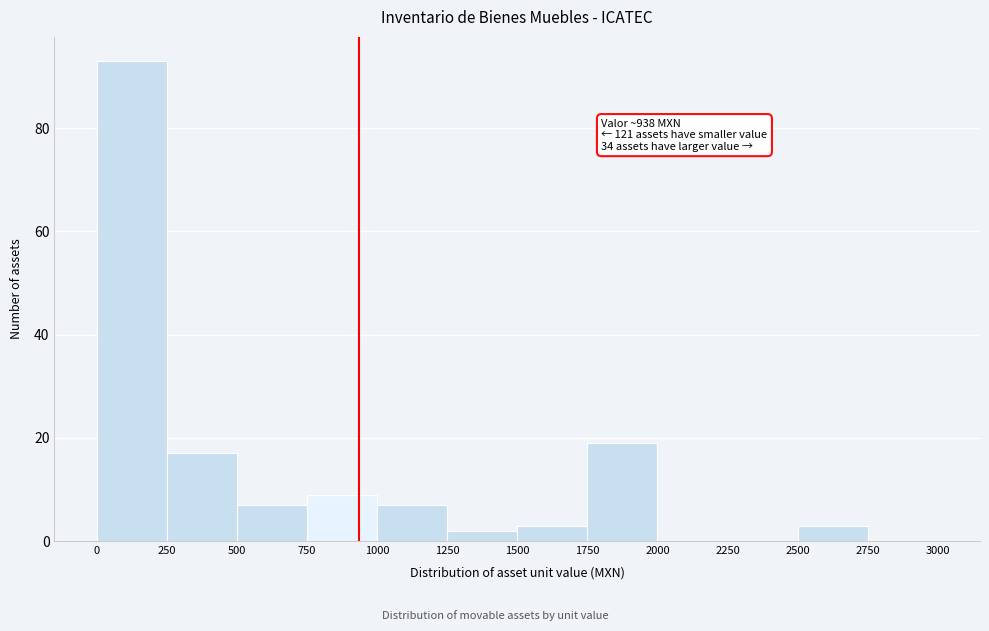

Over which range of the x-axis is the bar tallest?

0 to 250